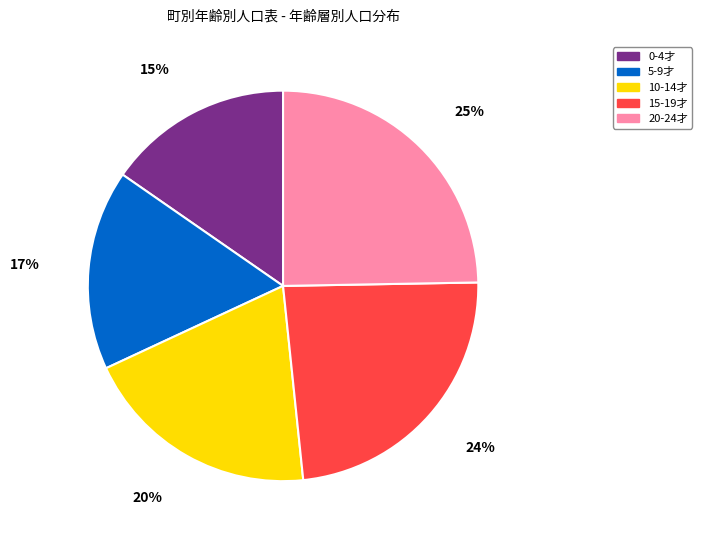

To the nearest percent, what is the difference between the 20-24才 and 5-9才 slice percentages?

8%